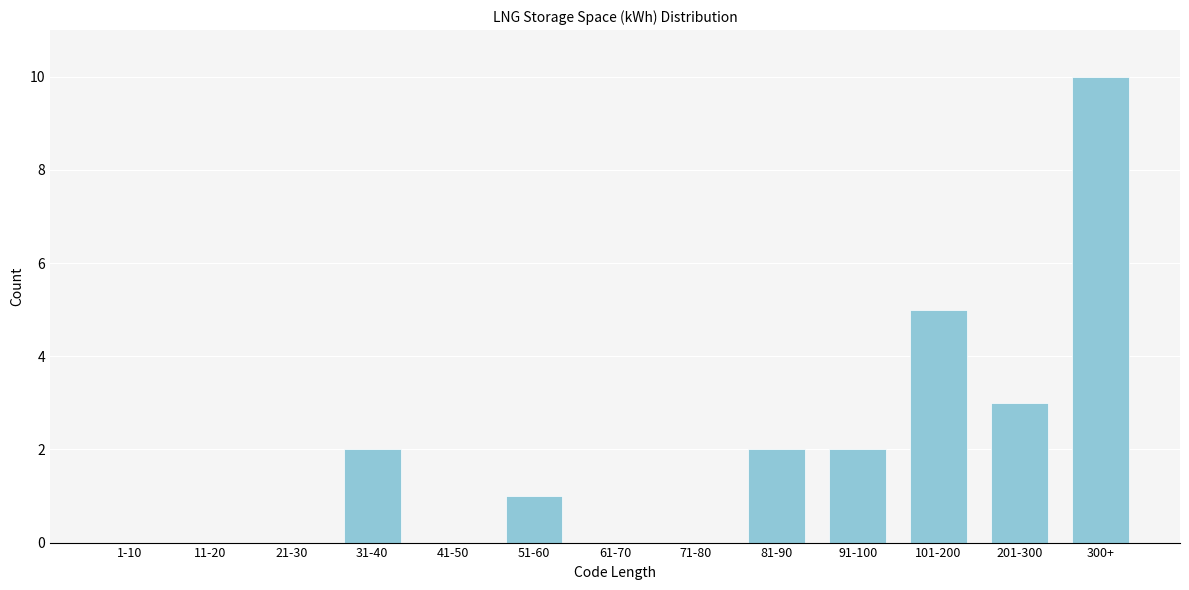

Reading left to right, what are all the values shown in this chart?

1-10=0	11-20=0	21-30=0	31-40=2	41-50=0	51-60=1	61-70=0	71-80=0	81-90=2	91-100=2	101-200=5	201-300=3	300+=10